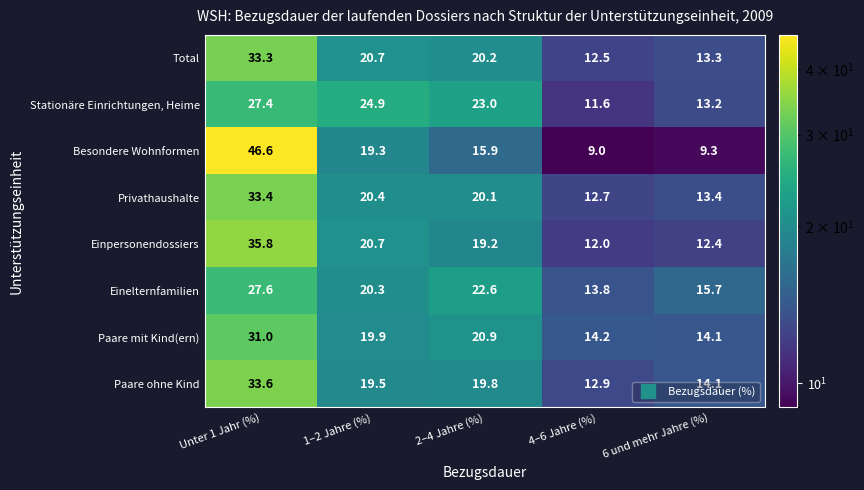

At which label does Einpersonendossiers reach its peak?

Unter 1 Jahr (%)